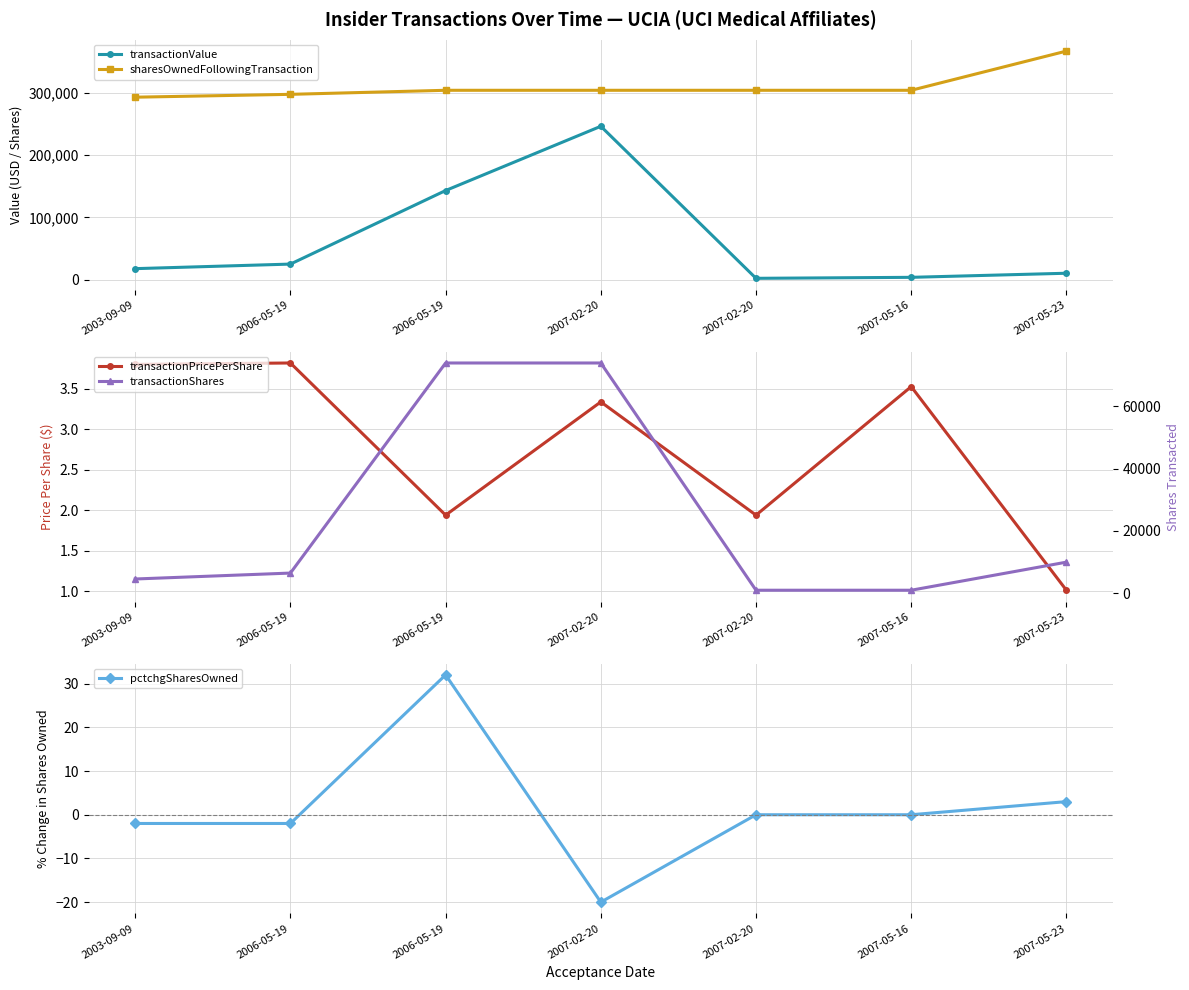

What is the difference between the transactionShares values at 2007-05-23 and 2007-02-20?

63825.0